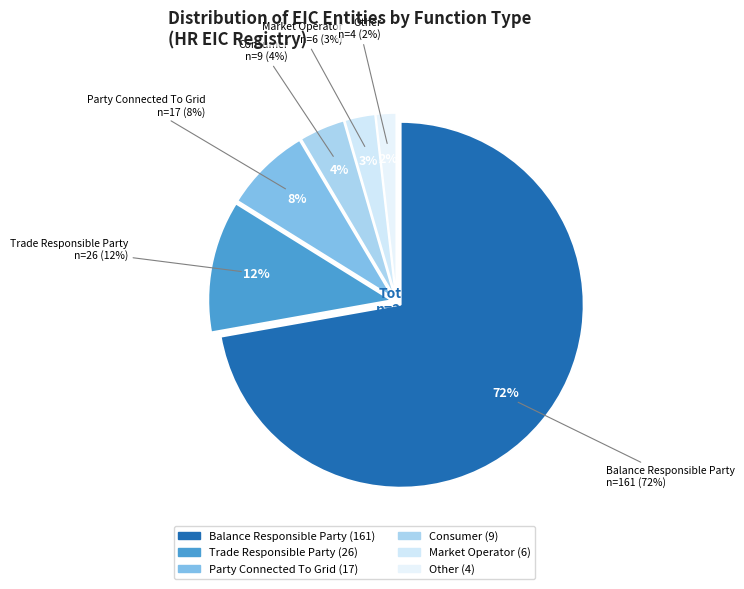

Rank the categories by value from lowest to highest.

Other, Market Operator, Consumer, Party Connected To Grid, Trade Responsible Party, Balance Responsible Party